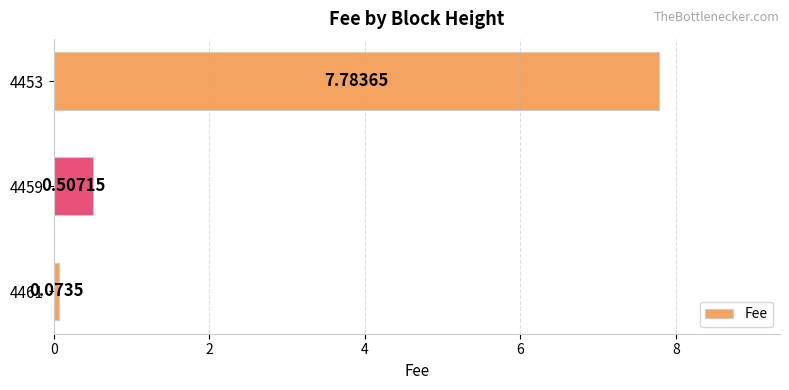

What is the difference between the maximum and minimum values?

7.7